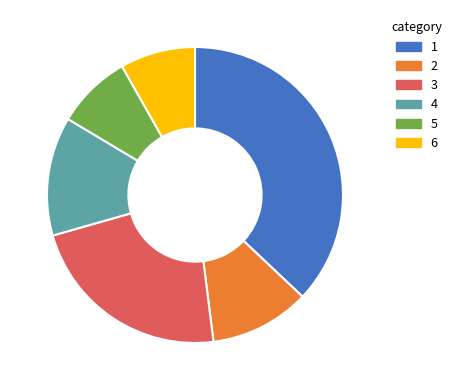

Is the sum of 2 and 5 greater than half?

No